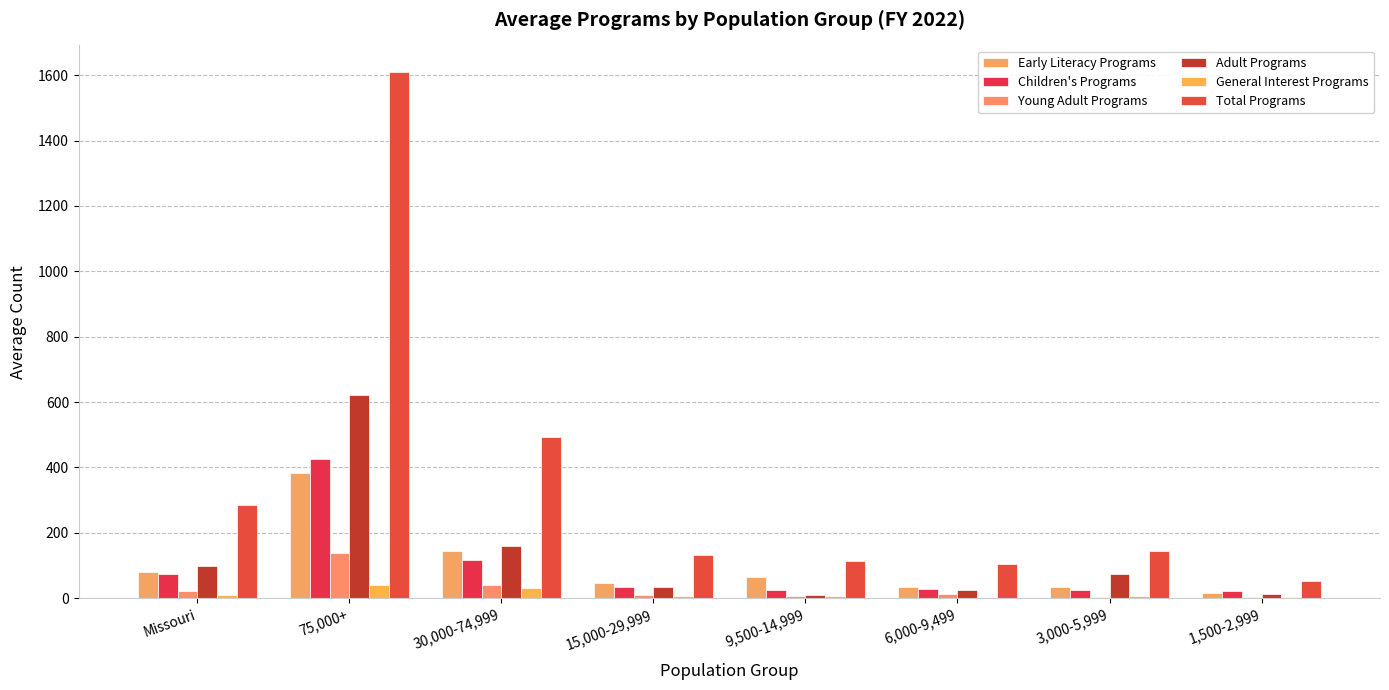

What is the sum of the General Interest Programs values at 75,000+ and Missouri?

50.8